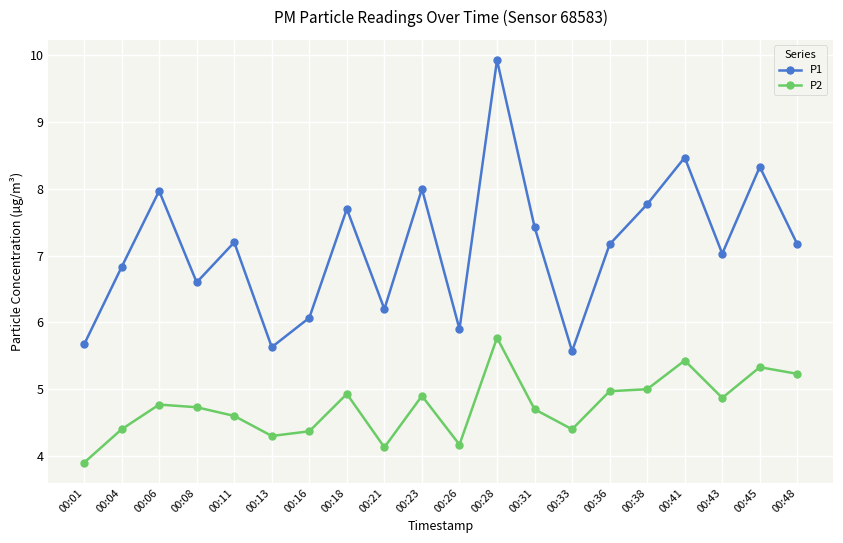

What is the minimum value for P2?

3.9